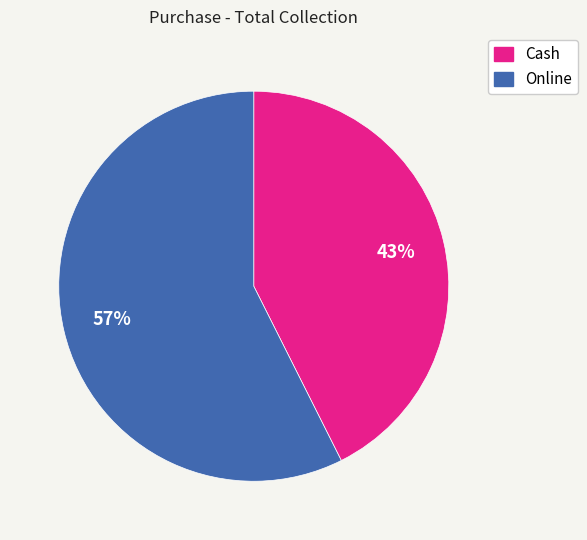

To the nearest percent, what is the combined percentage of Cash and Online?

100%